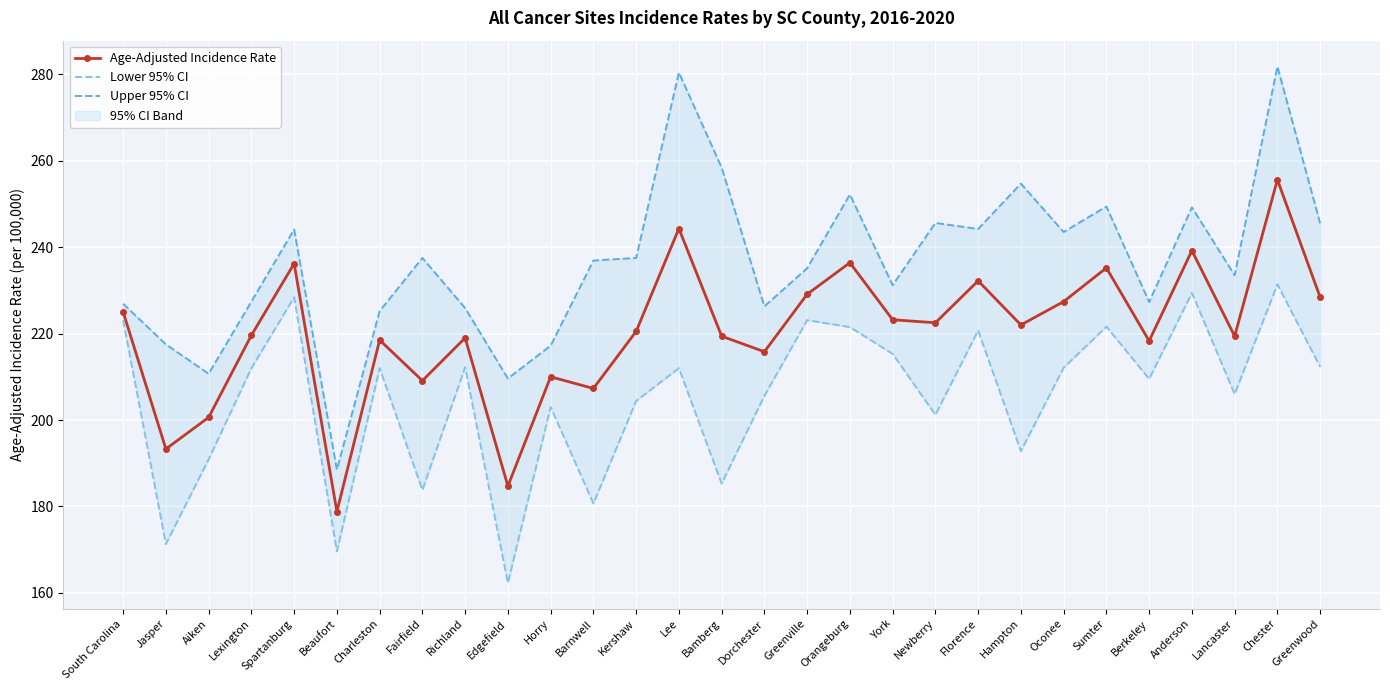

What is the difference between the maximum and second lowest values in the Lower 95% CI series?

61.8